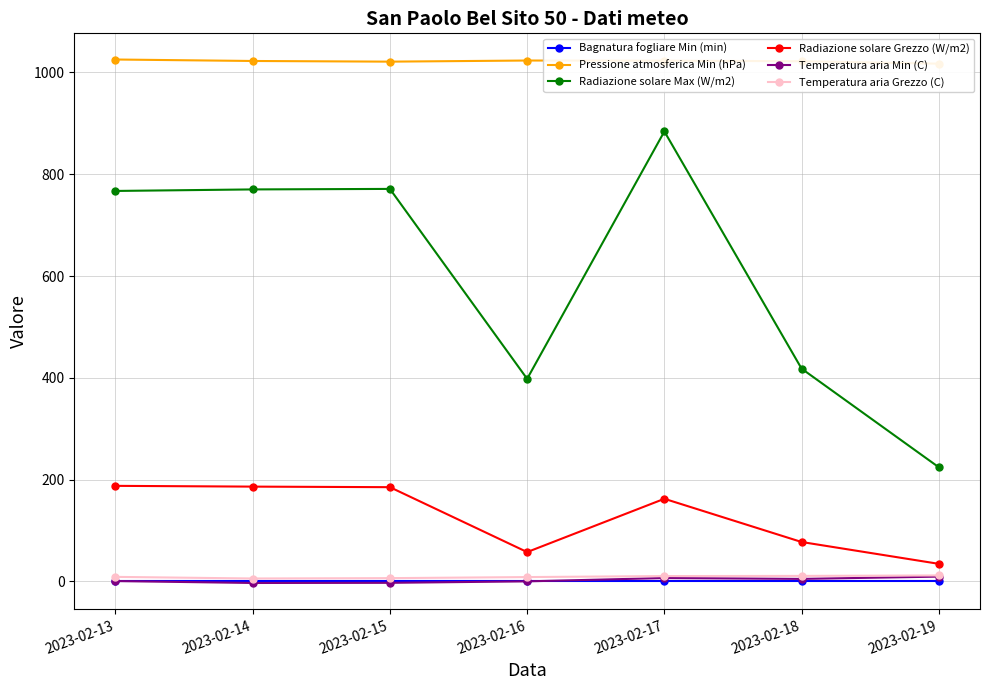

Reading left to right, transcribe all the data shown in this chart.

Bagnatura fogliare Min (min): 2023-02-13=0.0	2023-02-14=0.0	2023-02-15=0.0	2023-02-16=0.0	2023-02-17=0.0	2023-02-18=0.0	2023-02-19=0.0
Pressione atmosferica Min (hPa): 2023-02-13=1025.3	2023-02-14=1022.4	2023-02-15=1021.1	2023-02-16=1023.3	2023-02-17=1023.0	2023-02-18=1021.9	2023-02-19=1017.1
Radiazione solare Max (W/m2): 2023-02-13=767.1	2023-02-14=770.1	2023-02-15=771.1	2023-02-16=398.0	2023-02-17=884.0	2023-02-18=418.0	2023-02-19=224.3
Radiazione solare Grezzo (W/m2): 2023-02-13=187.8	2023-02-14=186.3	2023-02-15=185.2	2023-02-16=57.7	2023-02-17=162.4	2023-02-18=77.5	2023-02-19=34.6
Temperatura aria Min (C): 2023-02-13=0.8	2023-02-14=-3.0	2023-02-15=-2.7	2023-02-16=0.2	2023-02-17=6.7	2023-02-18=5.0	2023-02-19=9.5
Temperatura aria Grezzo (C): 2023-02-13=9.0	2023-02-14=5.8	2023-02-15=6.5	2023-02-16=8.6	2023-02-17=10.6	2023-02-18=10.9	2023-02-19=11.8